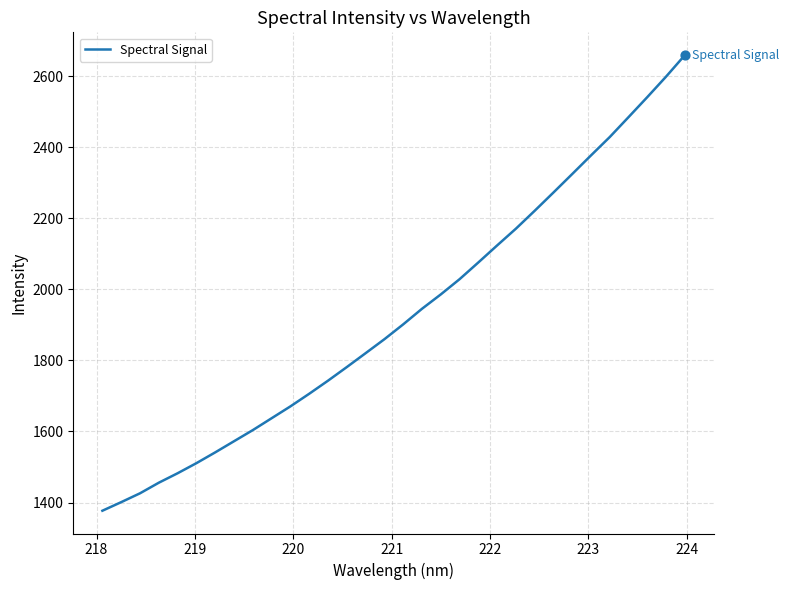

What is the minimum value shown in the chart?

1376.9